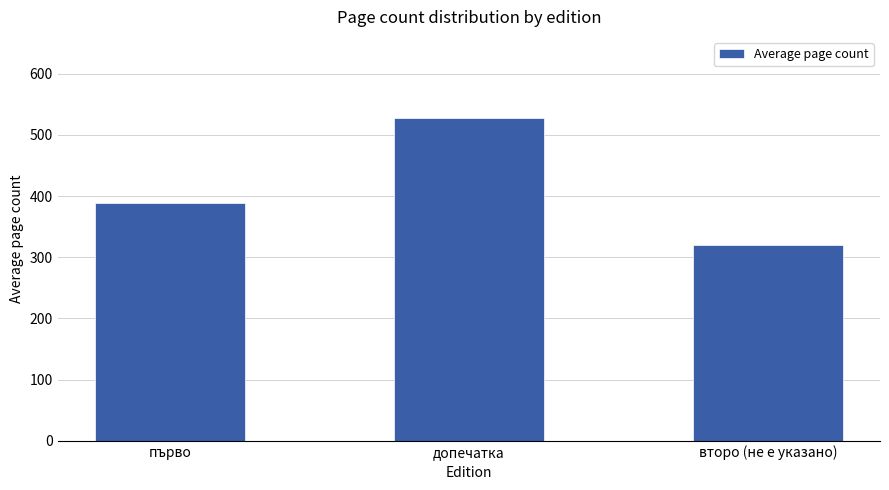

The chart shows a value of 389 at първо. True or false?

True